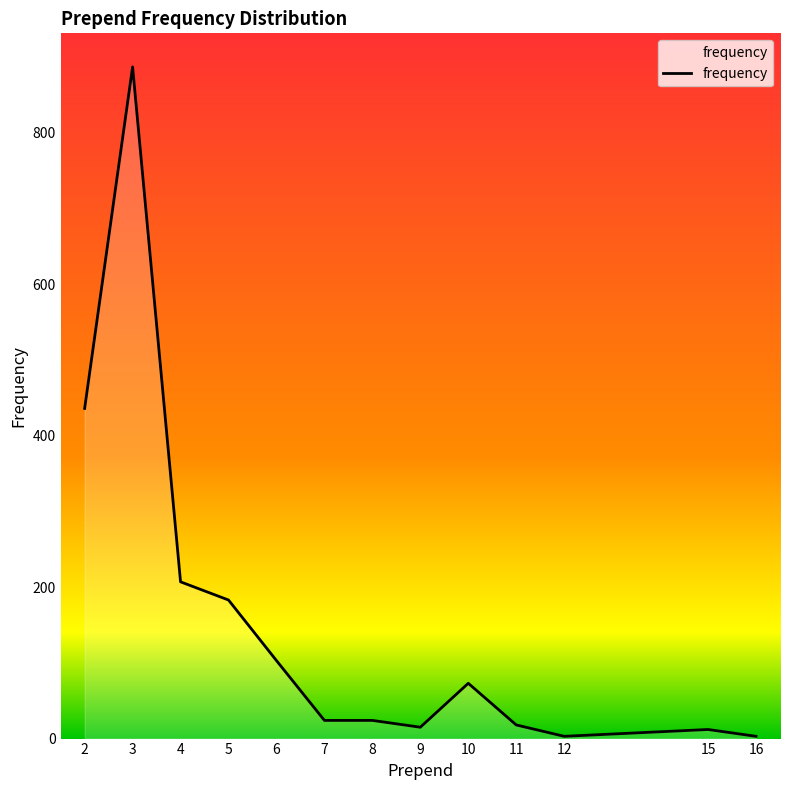

At which label does the data first exceed 24?

2